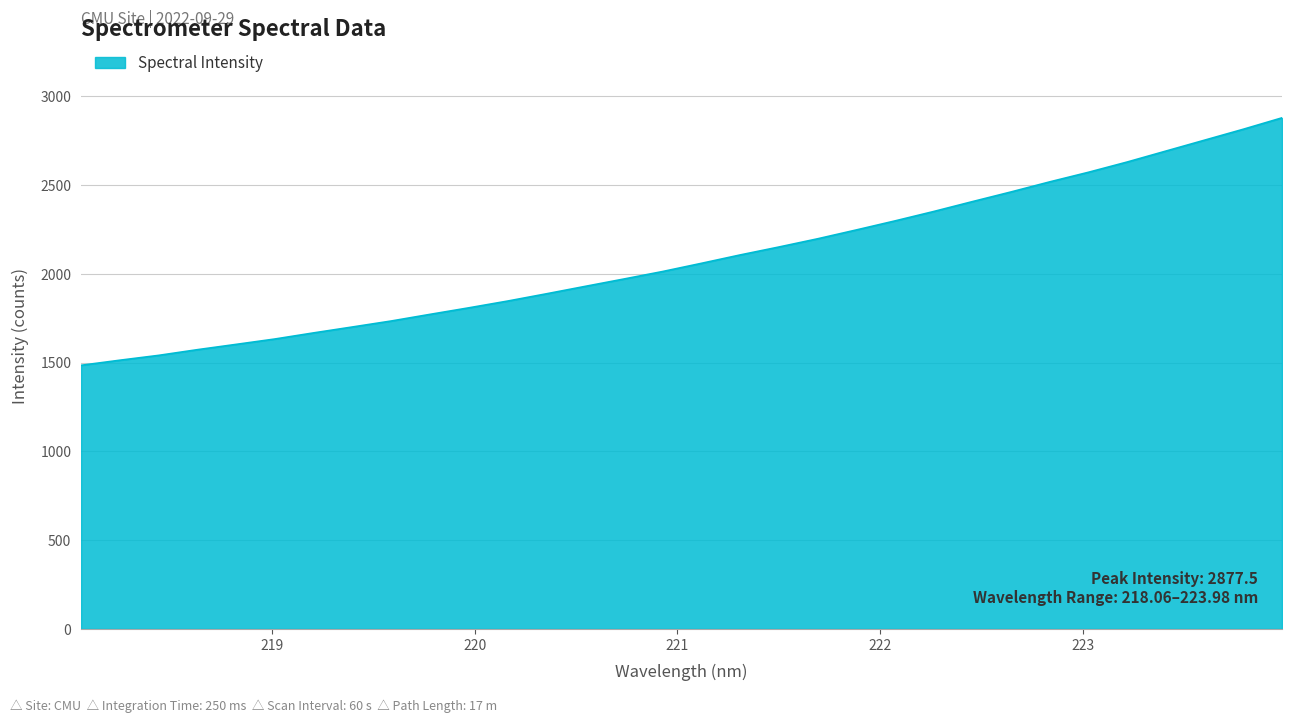

What is the minimum value shown in the chart?

1484.2